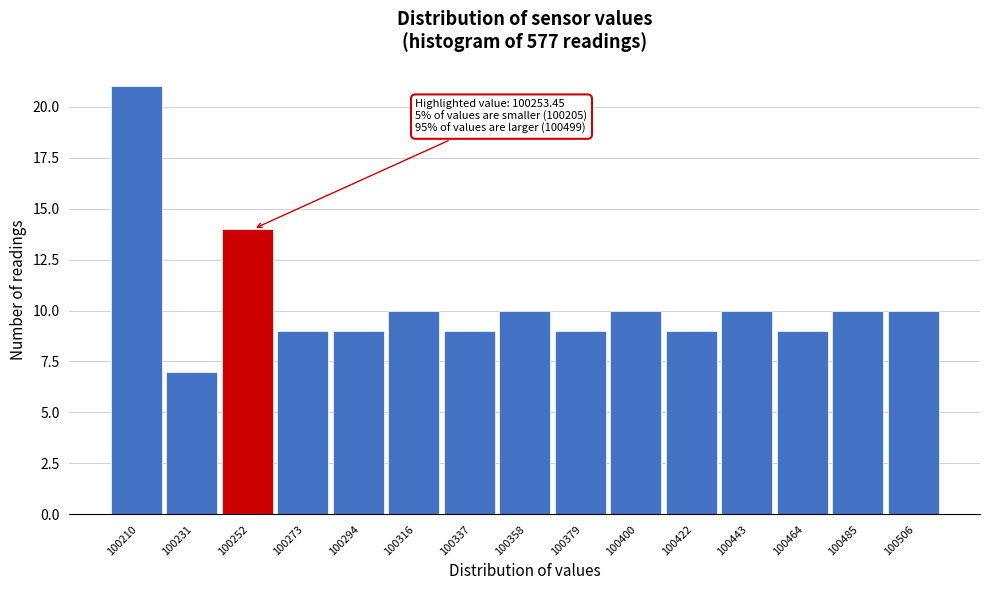

Which range on the x-axis has the tallest bar?

100200 to 100220